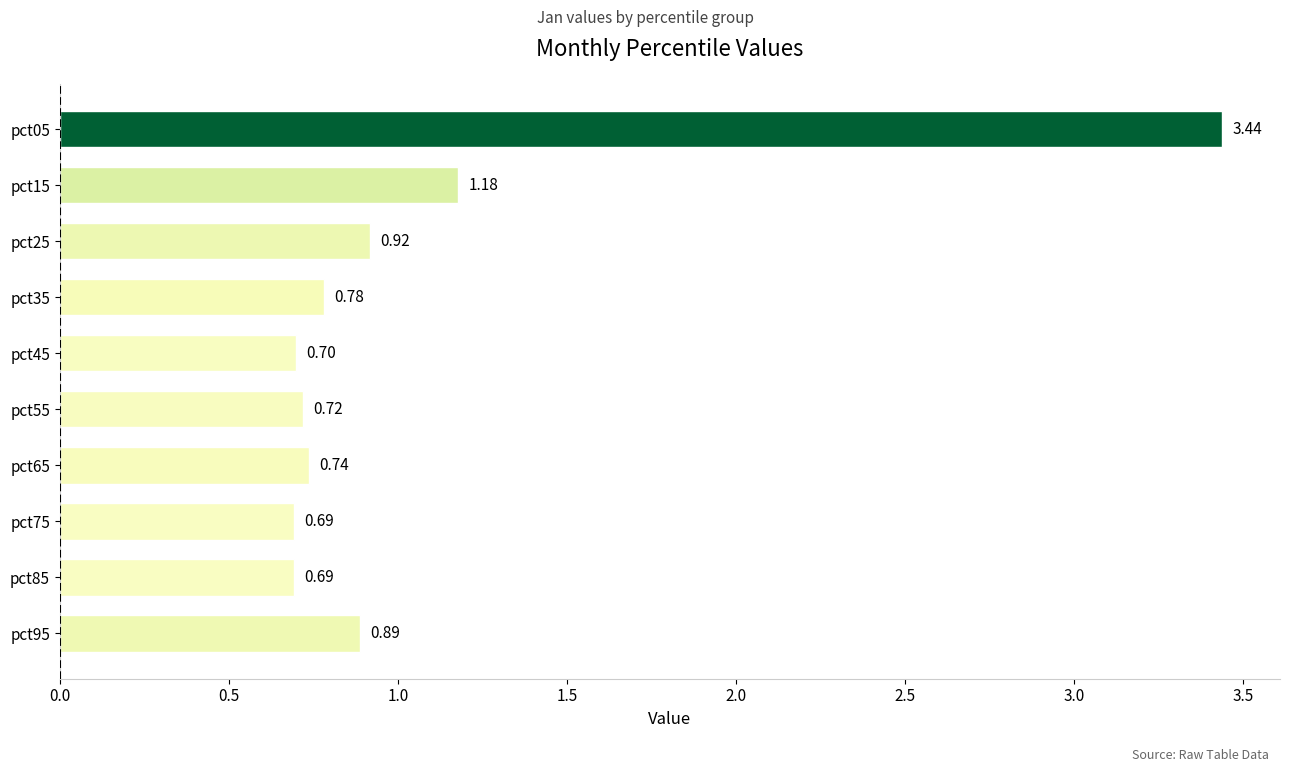

Which has a higher value, pct25 or pct65?

pct25